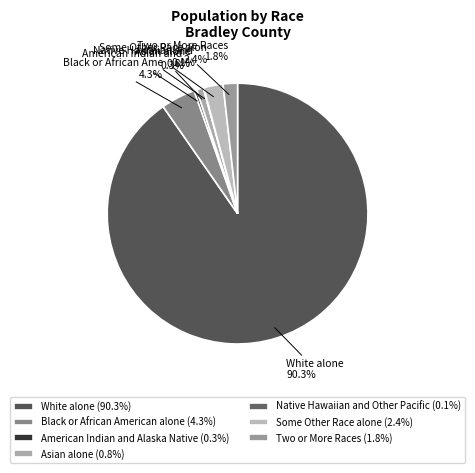

To the nearest percent, what is the difference between the largest and smallest slice percentages?

90%